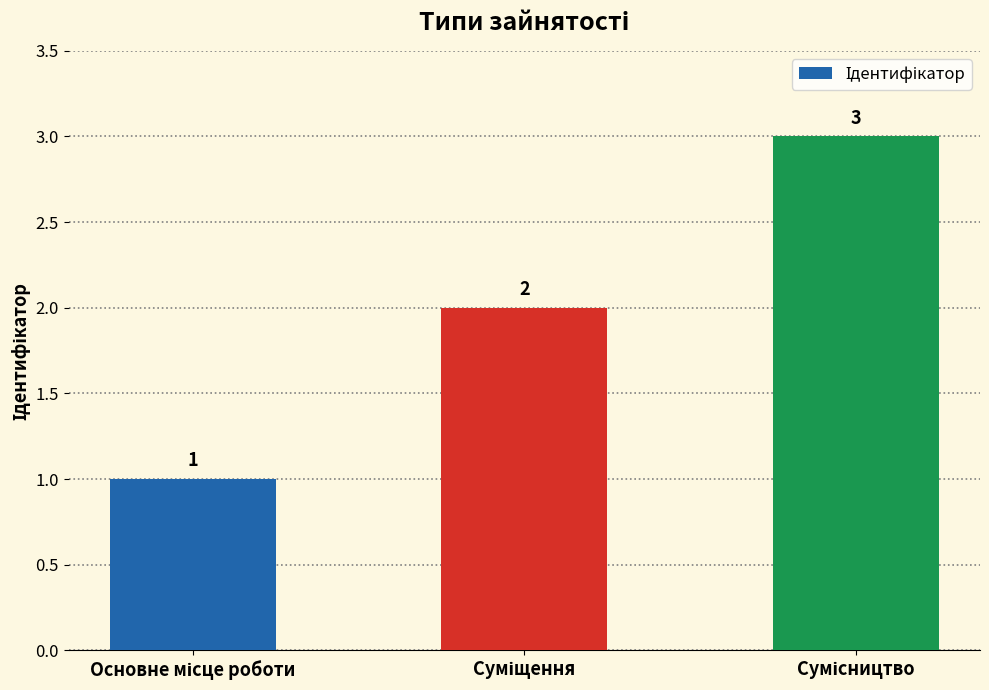

What is the sum of all values?

6